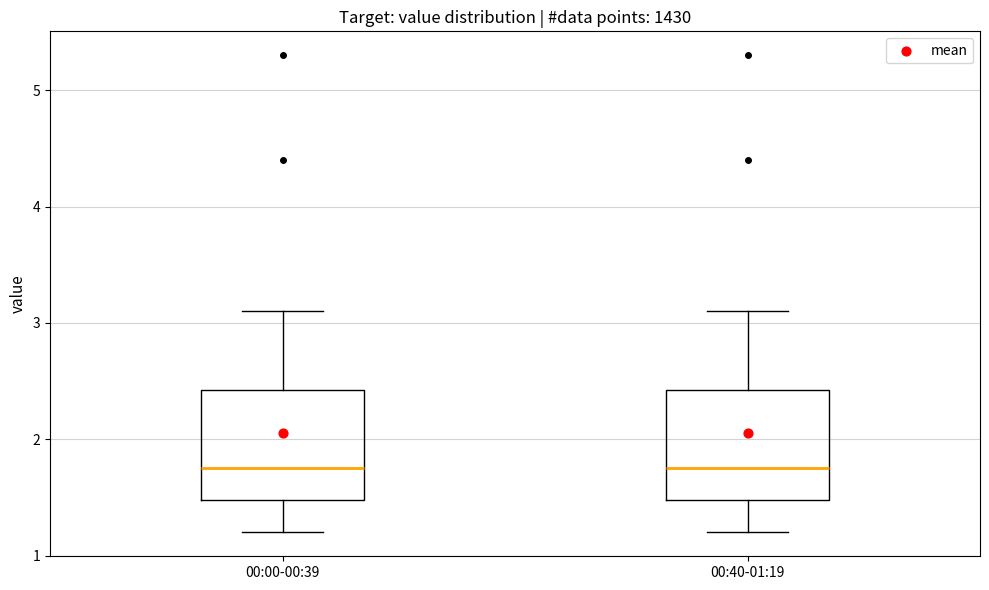

Where is the upper edge of the box for 00:40-01:19 on the y-axis? The values are not printed on the chart, so give them approximately, as read against the axis.

2.4